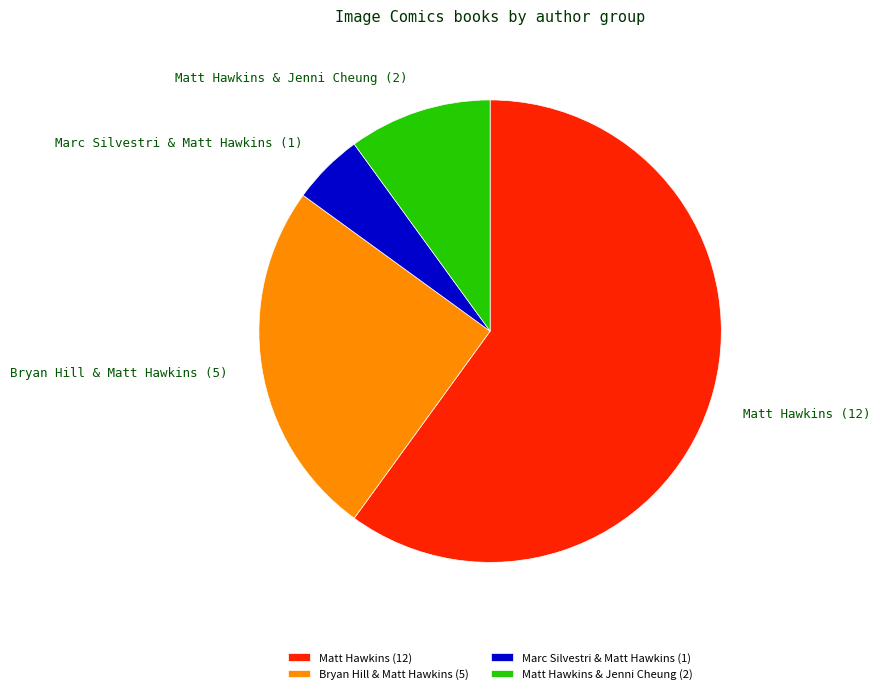

The Bryan Hill & Matt Hawkins slice represents 34% of the pie. True or false?

False